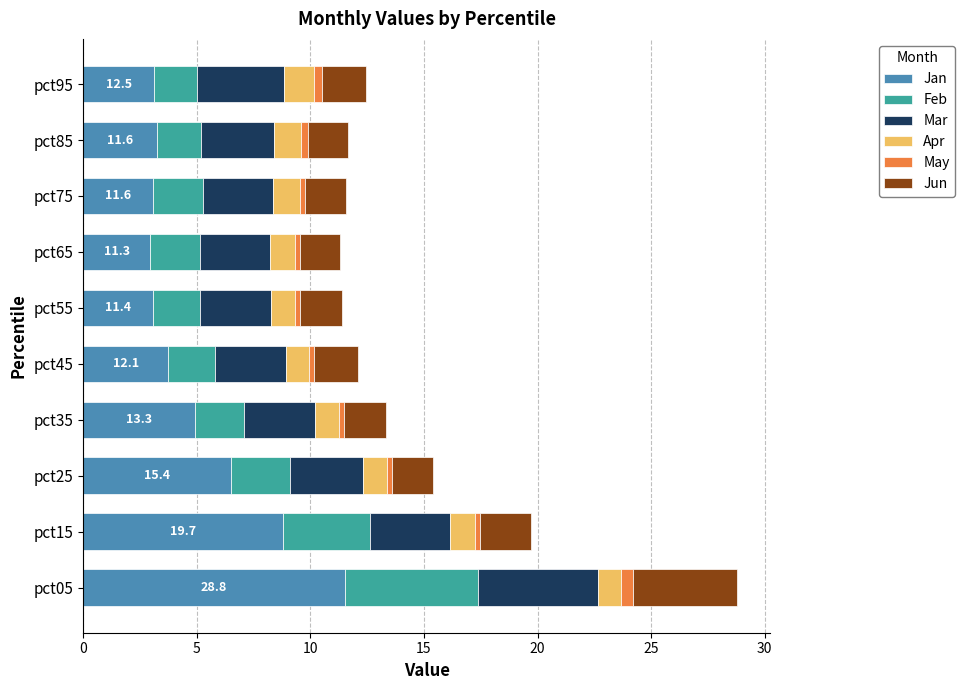

What is the average value of the Jan series?

5.1